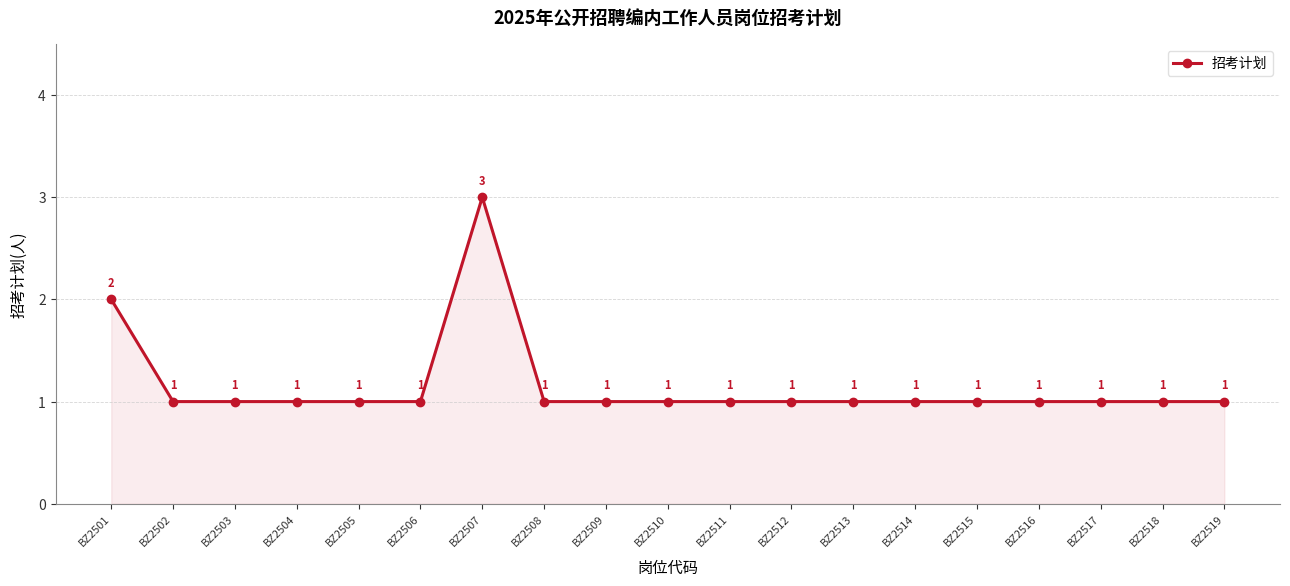

True or false: there are more than 0 points higher than both neighbors.

True